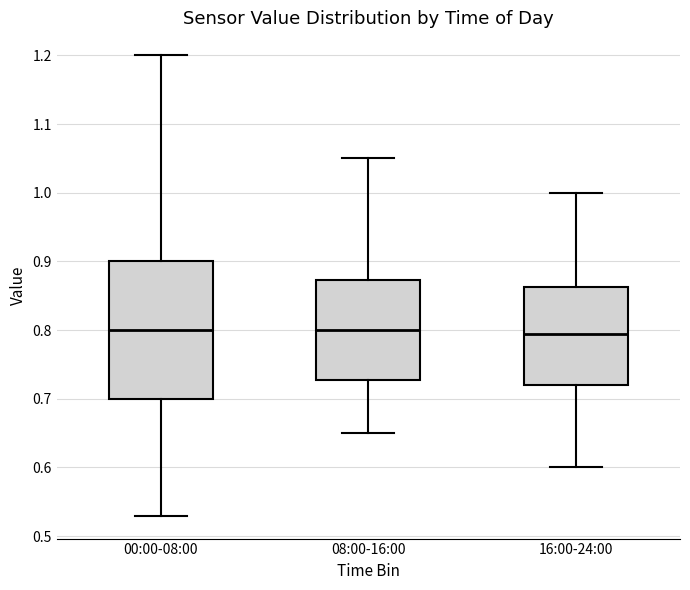

Where does the lower whisker of the box for 00:00-08:00 end on the y-axis? The values are not printed on the chart, so give them approximately, as read against the axis.

0.53